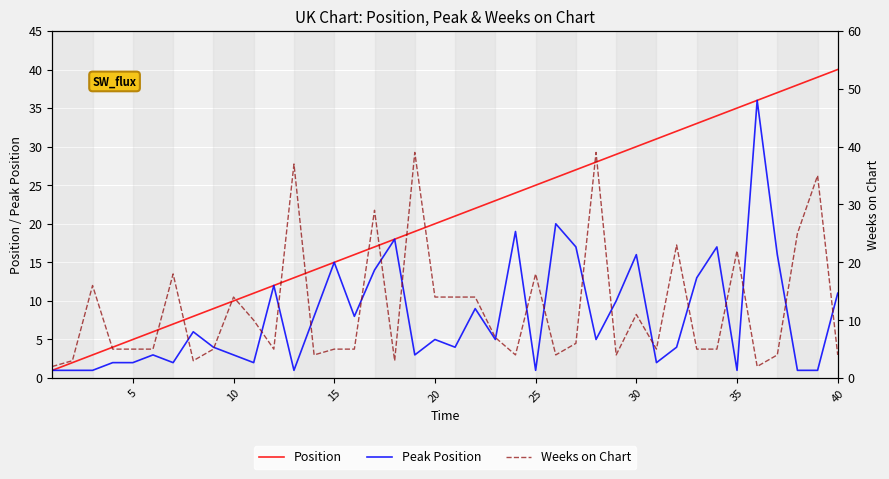

How many series are shown in this chart?

3